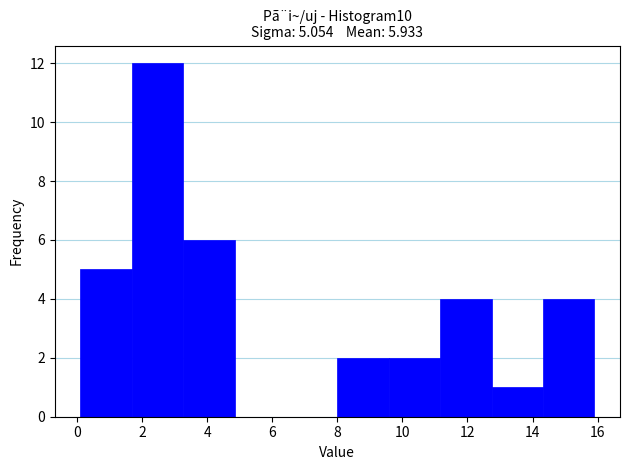

Reading left to right, transcribe this chart: for each bar, give the range it covers on the x-axis and its height. Neither the bar edges nor the heights are printed on the chart, so give them approximately, as read against the axes.

0.10 to 1.68: 5
1.68 to 3.26: 12
3.26 to 4.84: 6
4.84 to 6.42: 0
6.42 to 8.00: 0
8.00 to 9.58: 2
9.58 to 11.16: 2
11.16 to 12.74: 4
12.74 to 14.32: 1
14.32 to 15.90: 4